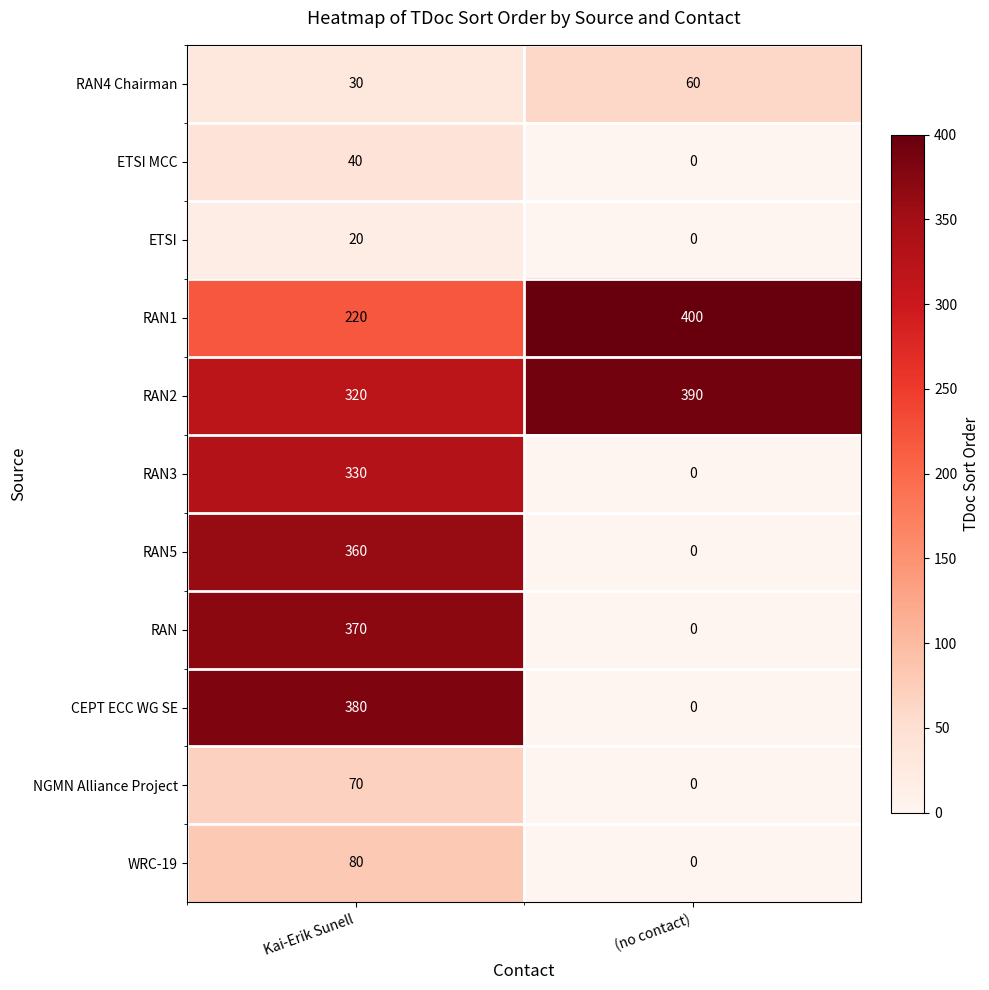

At which label does RAN1 reach its minimum?

Kai-Erik Sunell